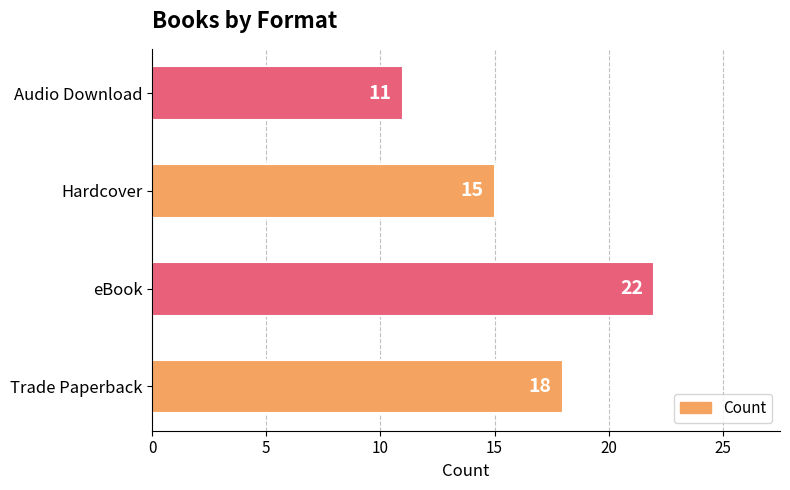

Which category has the lowest value across all series?

Audio Download